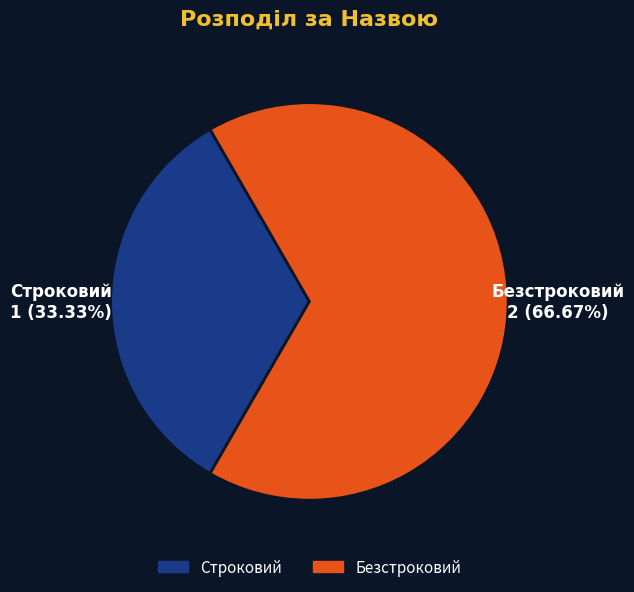

What percentage do Строковий and Безстроковий together represent?

100.0%